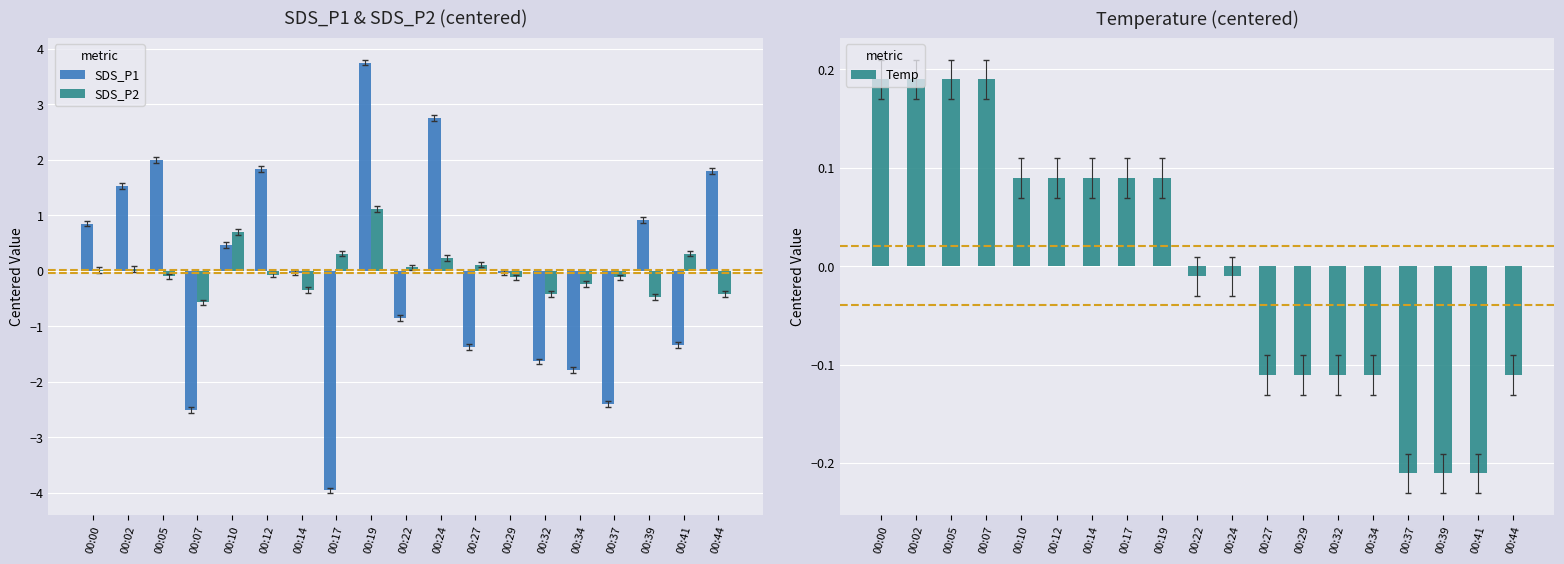

What is the smallest value displayed?

-4.0